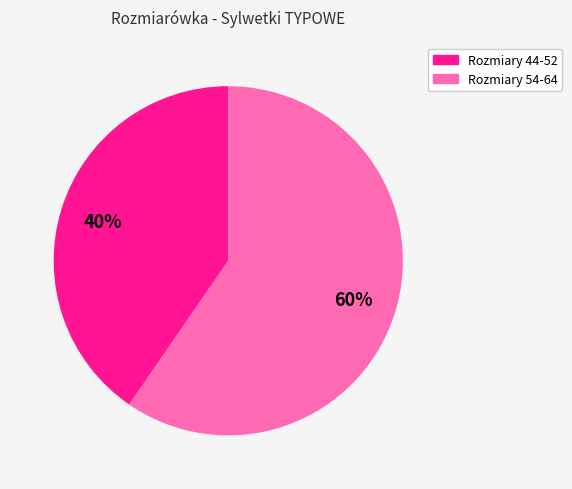

Does any single category account for the majority?

Yes